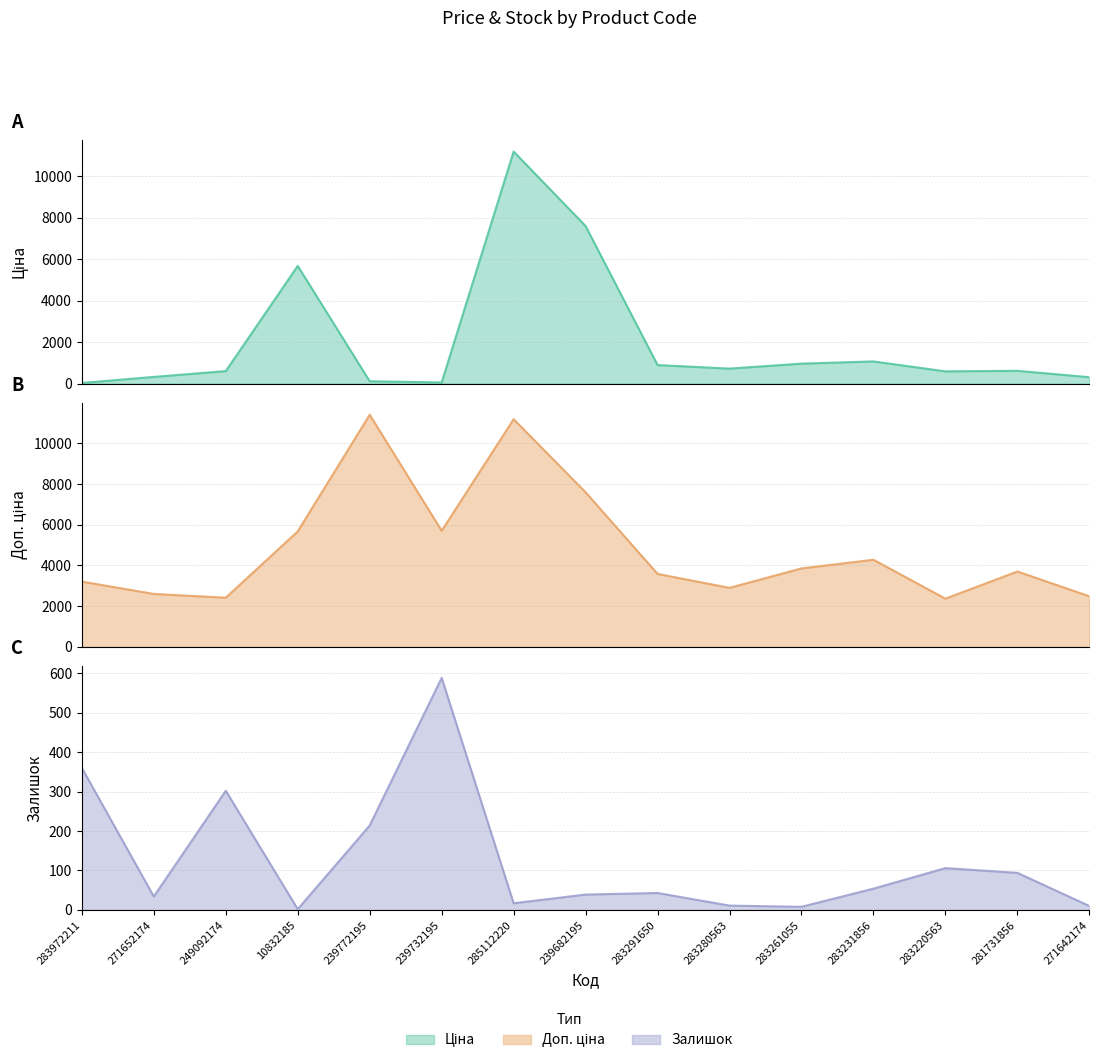

List the labels in order of Залишок value, smallest first.

10832185, 283261055, 271642174, 283280563, 285112220, 271652174, 239682195, 283291650, 283231856, 281731856, 283220563, 239772195, 249092174, 283972211, 239732195